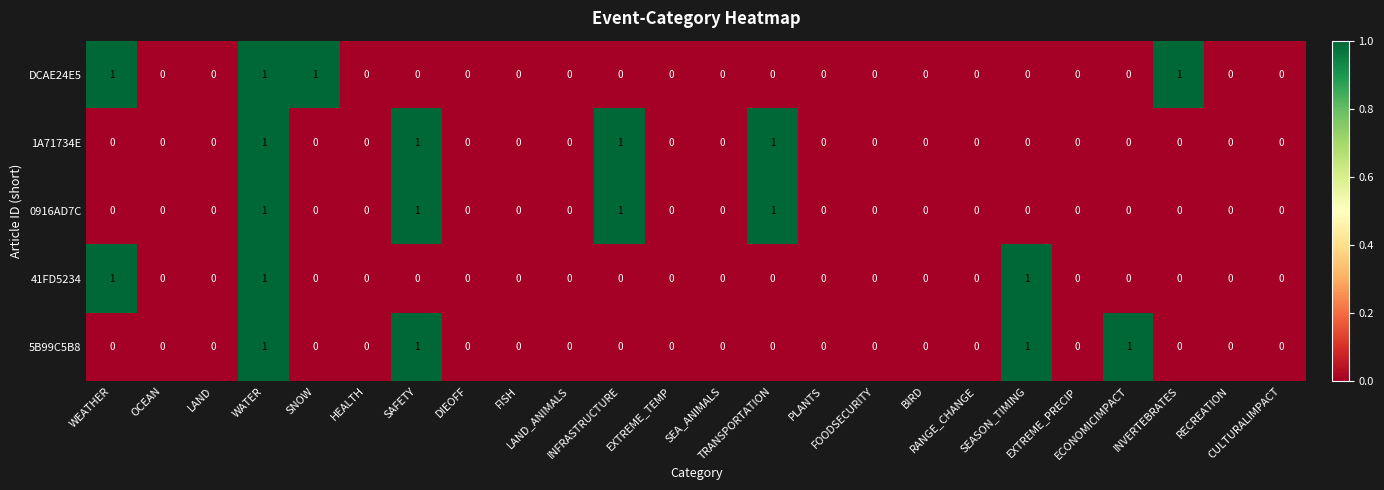

How many values in the 5B99C5B8 series exceed 0?

4